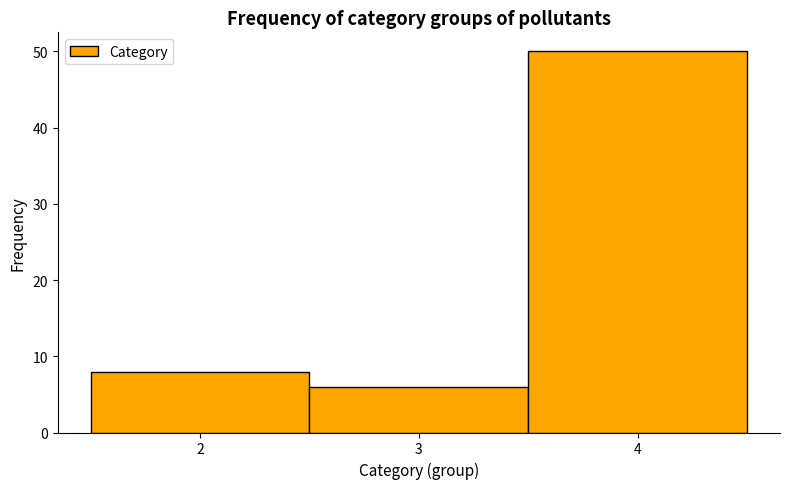

Over which range of the x-axis is the bar tallest?

3.5 to 4.5